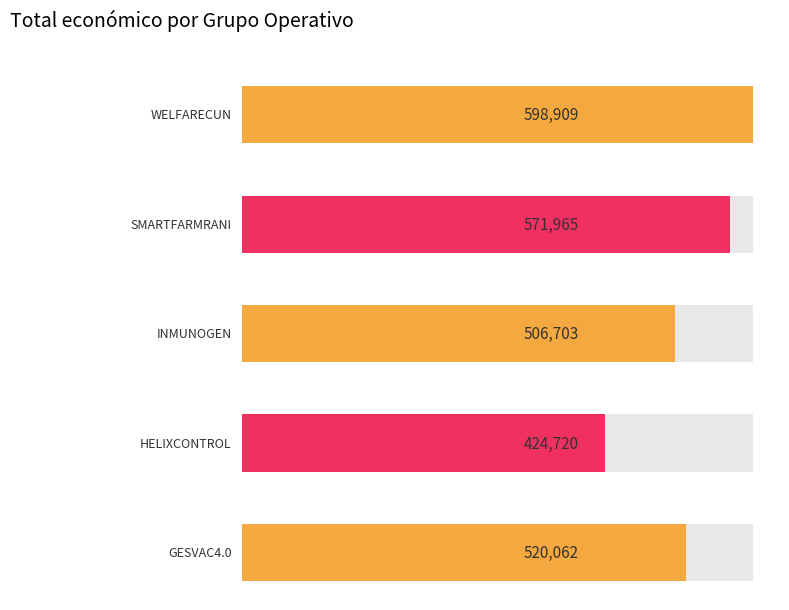

Rank the categories by value from highest to lowest.

WELFARECUN, SMARTFARMRANI, GESVAC4.0, INMUNOGEN, HELIXCONTROL